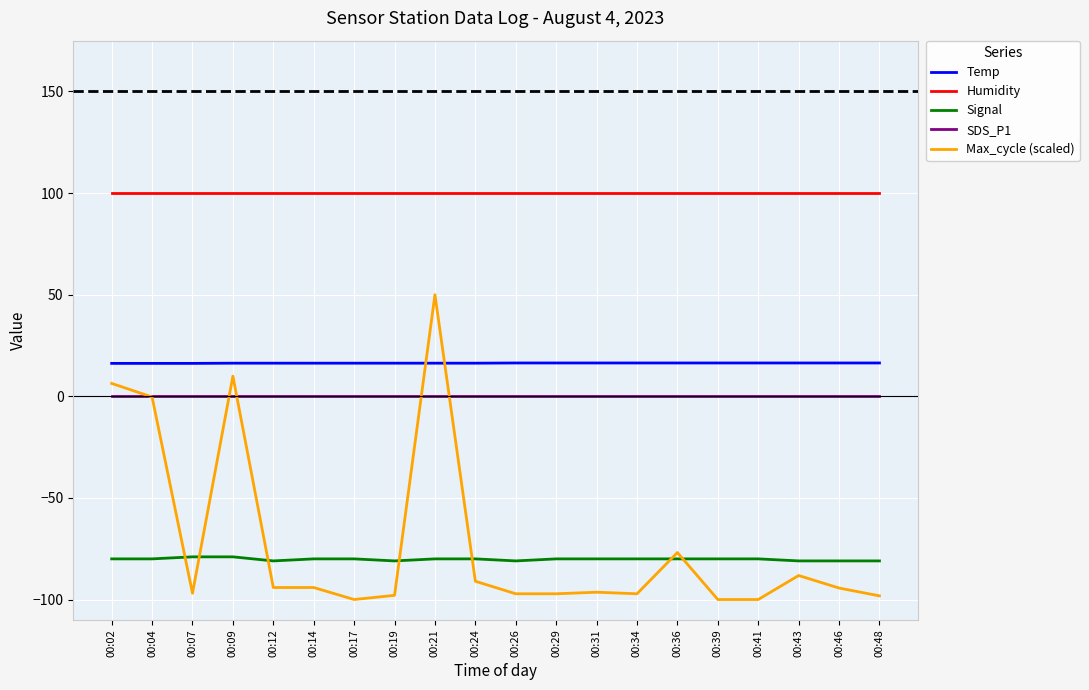

True or false: SDS_P1 has a value of 0.0 at 00:39.

True